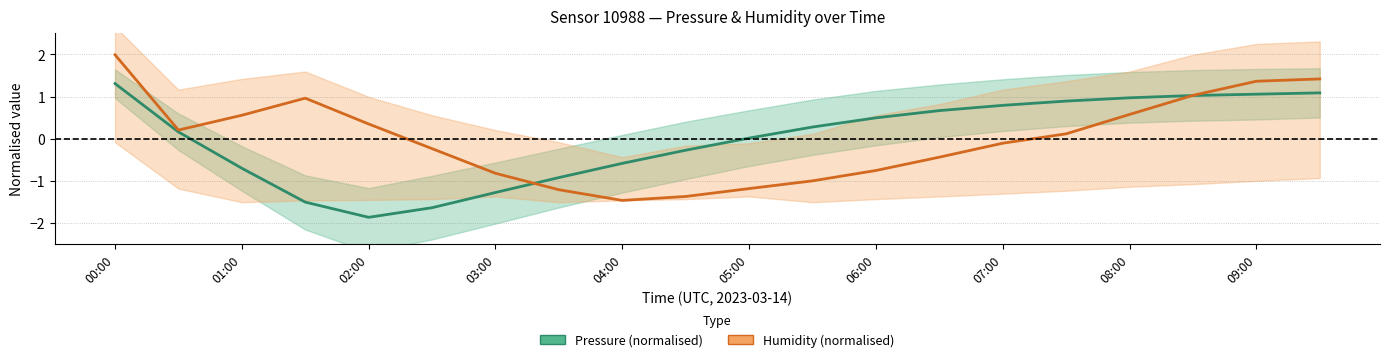

What are all the series names shown in the legend?

Pressure (normalised), Humidity (normalised)